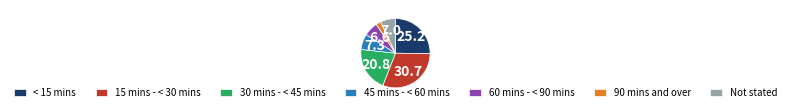

Do 45 mins - < 60 mins and 15 mins - < 30 mins together represent more than half of the pie?

No